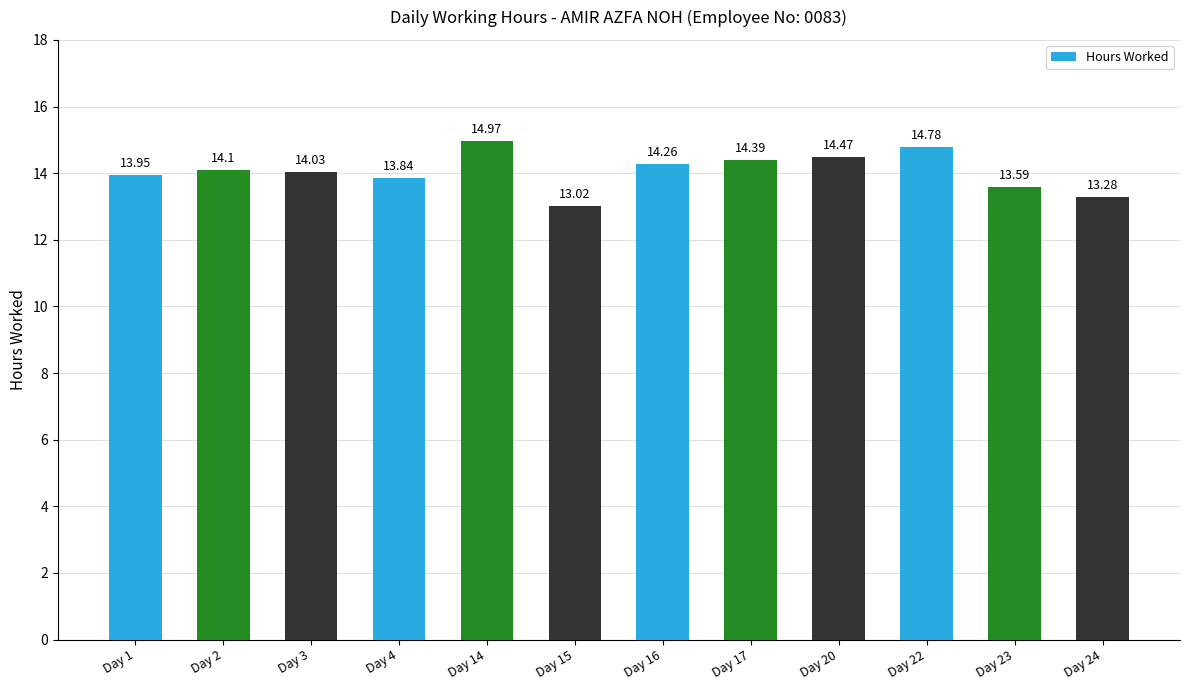

At which category does the chart reach its peak across all series?

Day 14